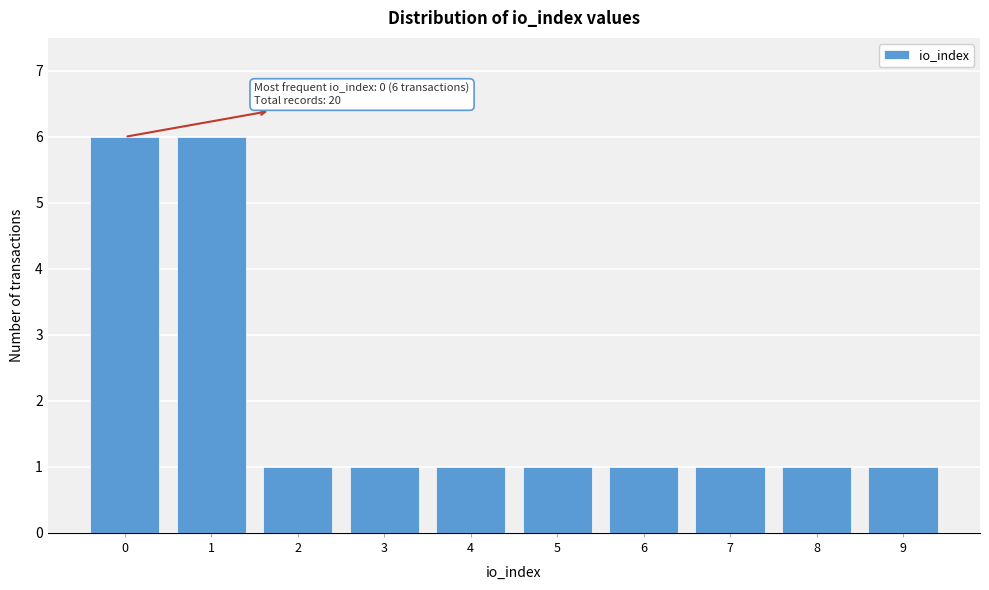

Reading left to right, transcribe all the data shown in this chart.

6	6	1	1	1	1	1	1	1	1